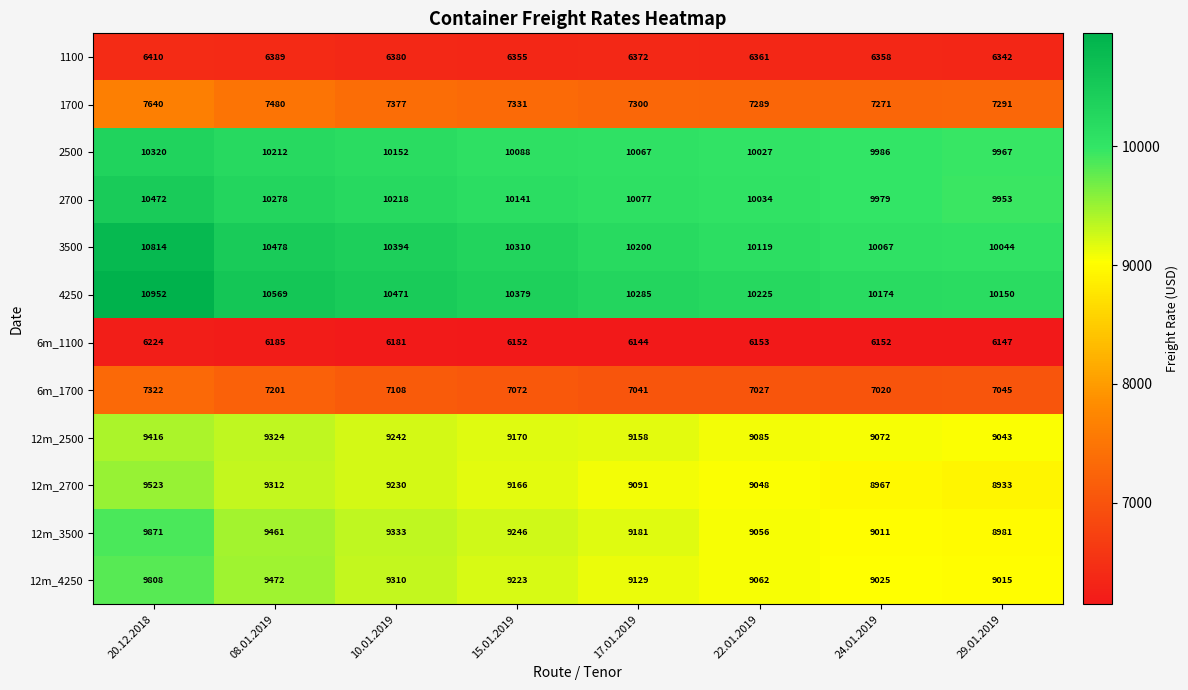

How many data points in 1700 are less than 7331?

4